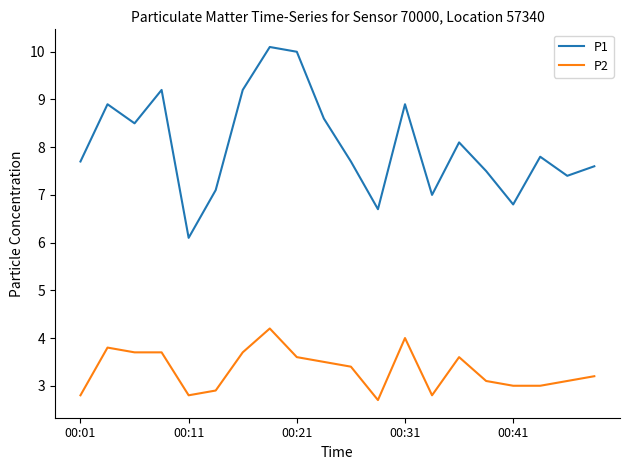

True or false: P2 and P1 intersect in this chart.

False